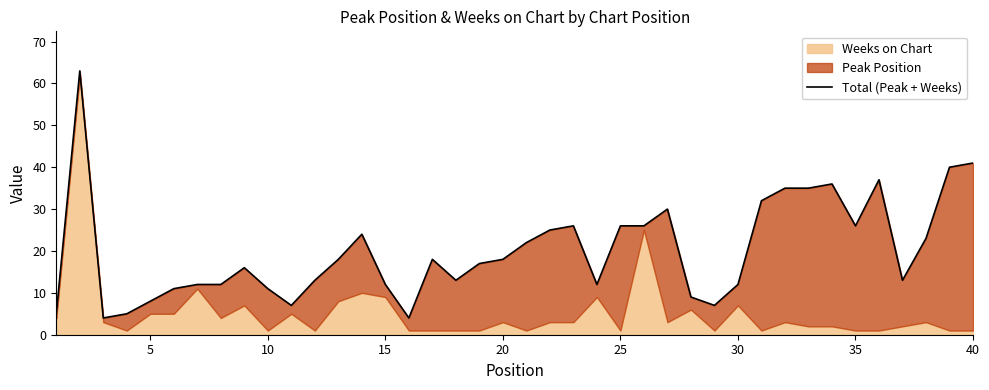

The value at 22 is 12. True or false?

False